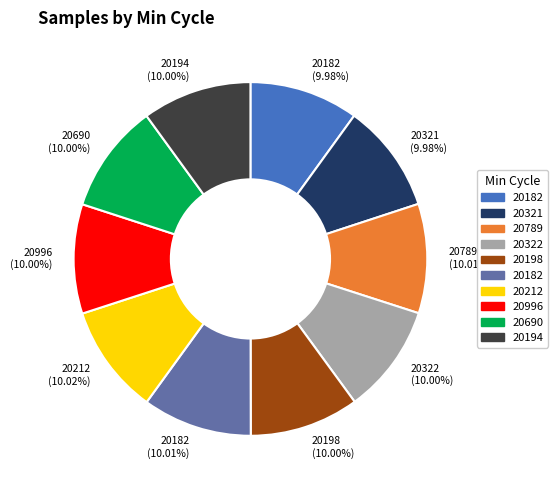

Is the sum of 20322 (10.00%) and 20212 (10.02%) greater than half?

No